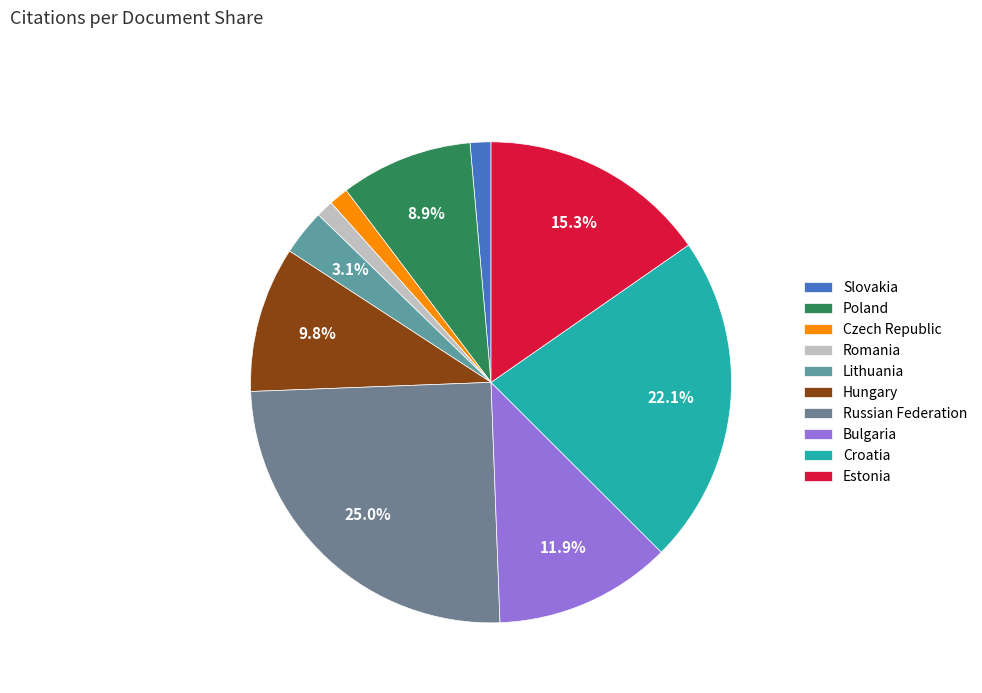

To the nearest percent, what is the combined percentage of Czech Republic and Estonia?

17%